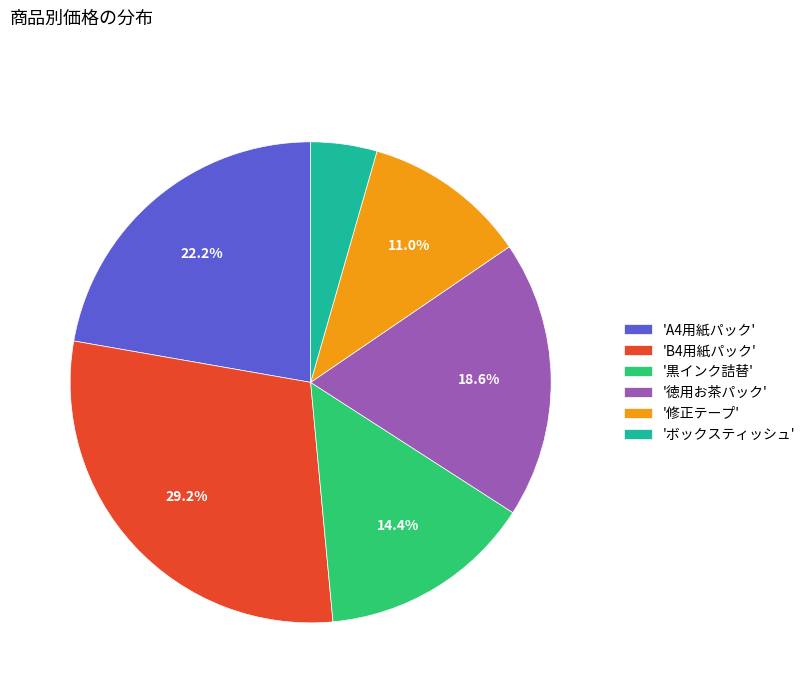

Rank the categories by value from lowest to highest.

'ボックスティッシュ', '修正テープ', '黒インク詰替', '徳用お茶パック', 'A4用紙パック', 'B4用紙パック'